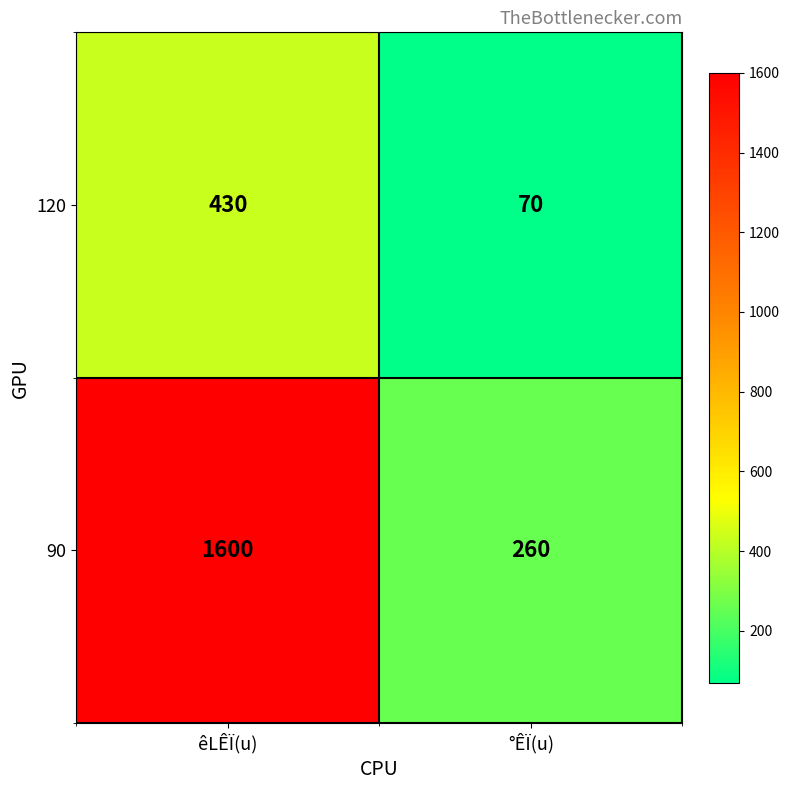

Read the 90 value at °ÊÏ(u), to the nearest 10.

260